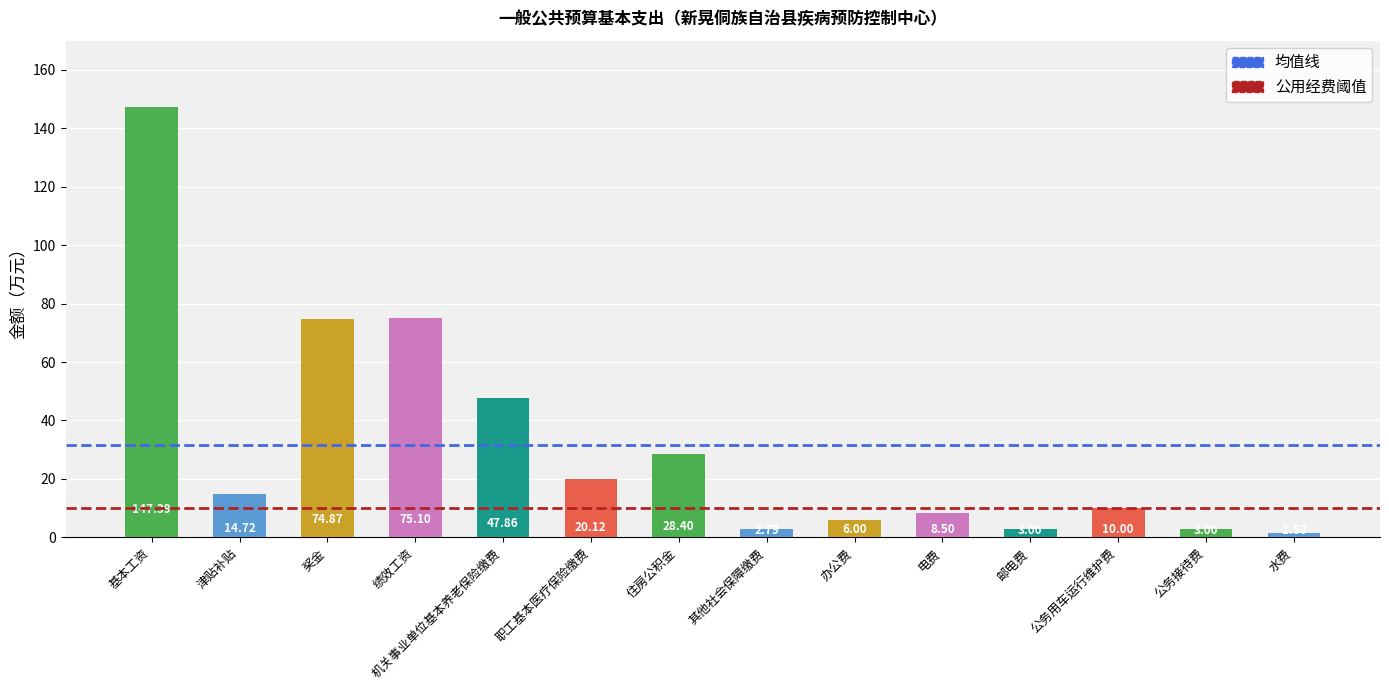

What is the average value?

31.7